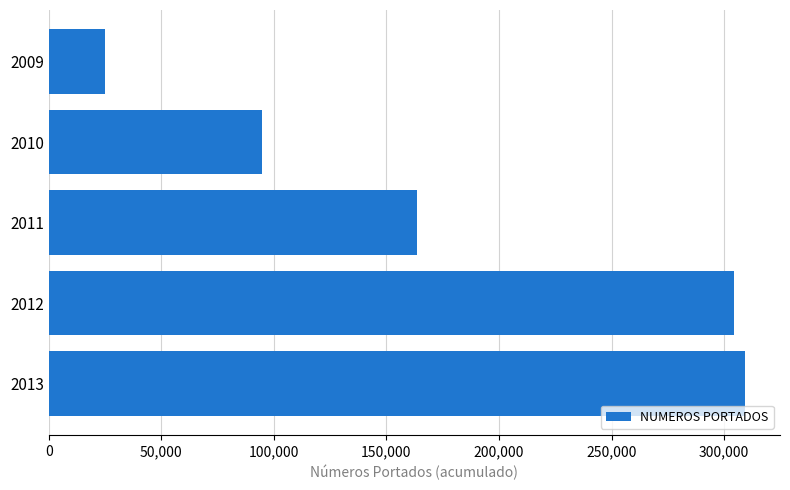

Read the value at 2011, to the nearest 100.

163700